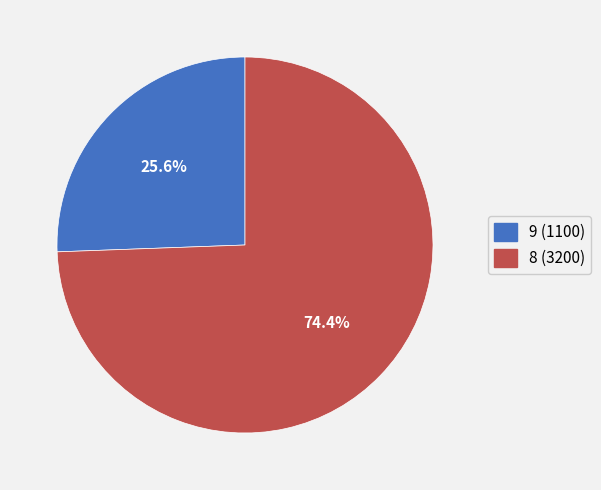

To the nearest percent, what is the difference between the 8 and 9 slice percentages?

49%